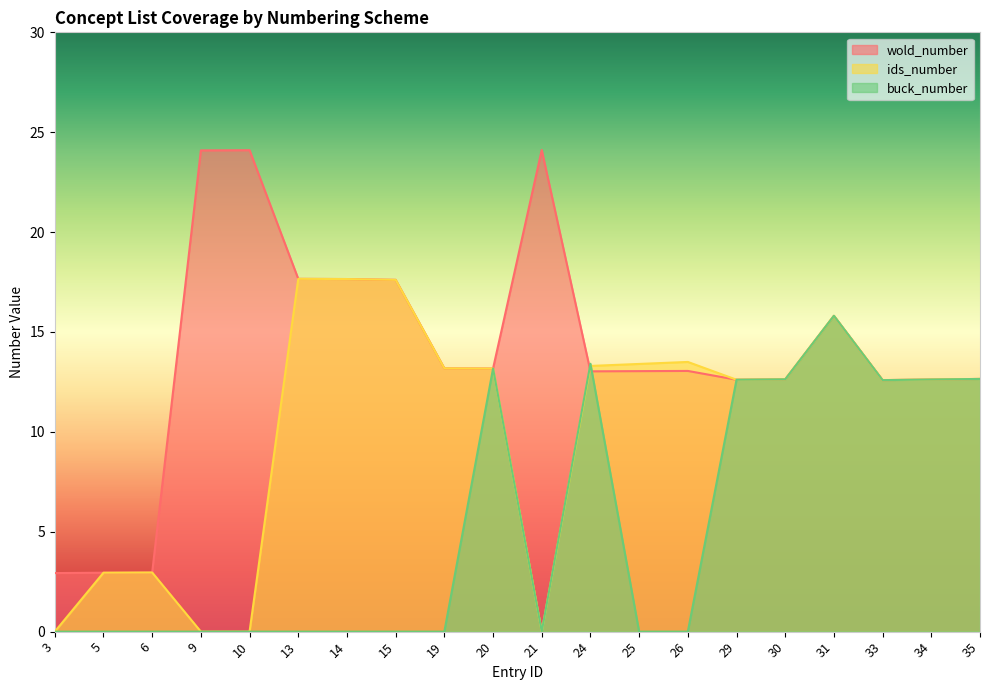

Read the ids_number value at 30.

12.6